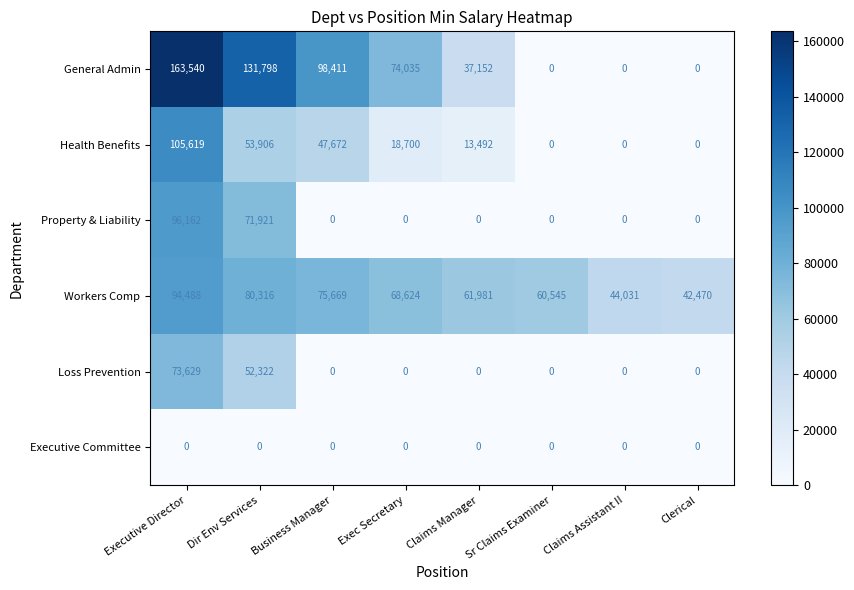

How many categories are shown in the chart?

8